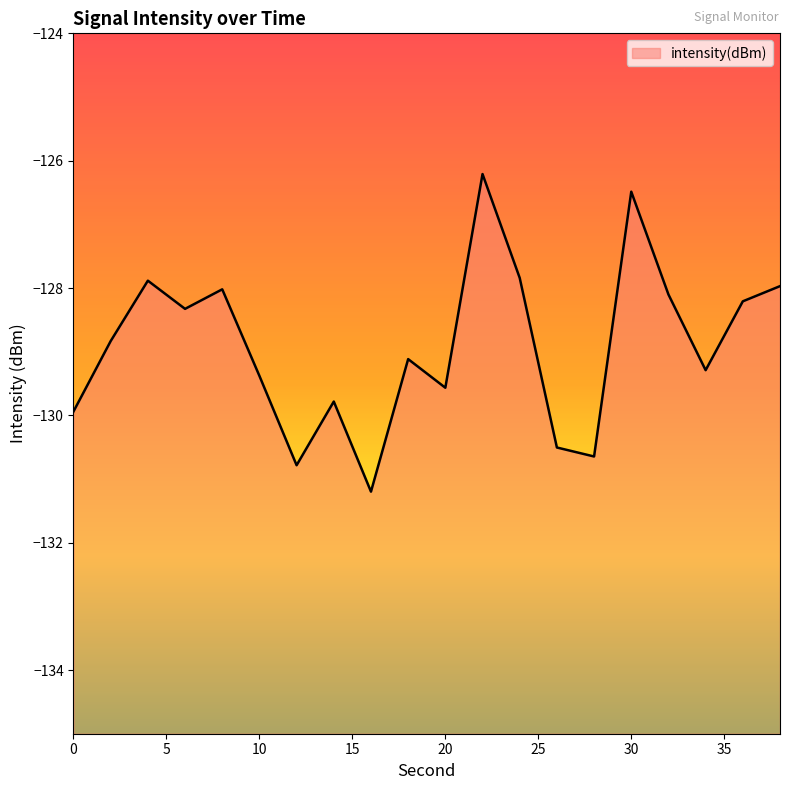

Is it true that the value at 30 is -88.3?

False